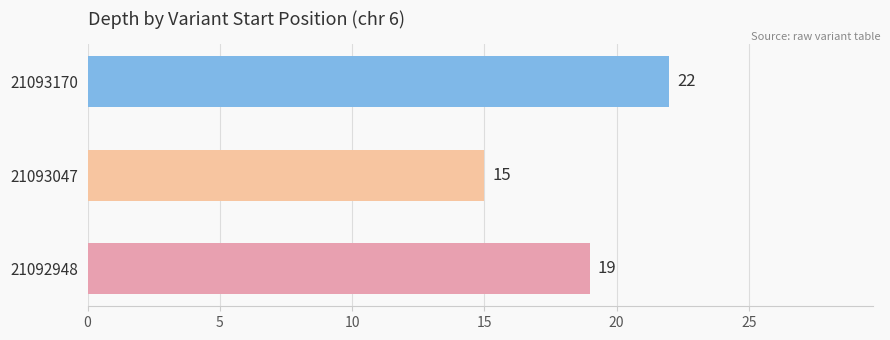

Rank the categories by value from lowest to highest.

21093047, 21092948, 21093170